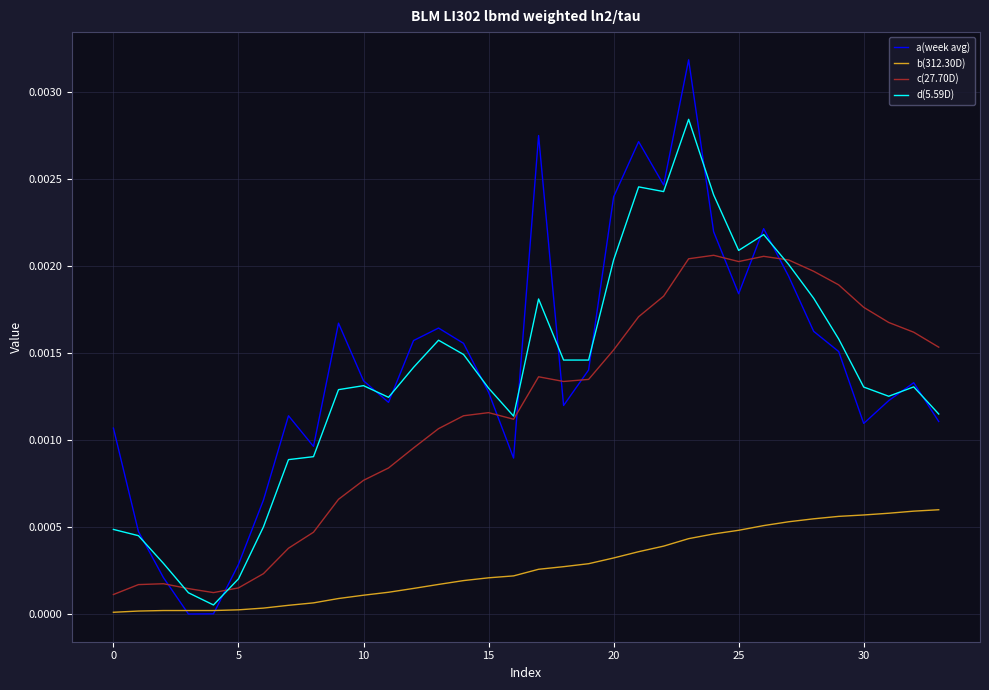

Which series has the largest range (max minus min)?

a(week avg)